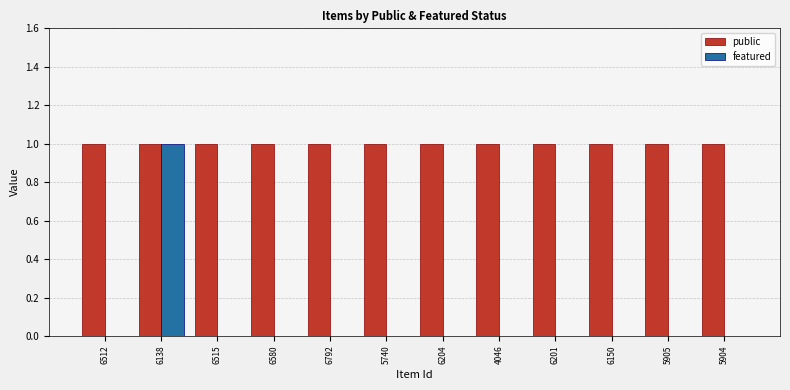

What is the sum of all featured values?

1